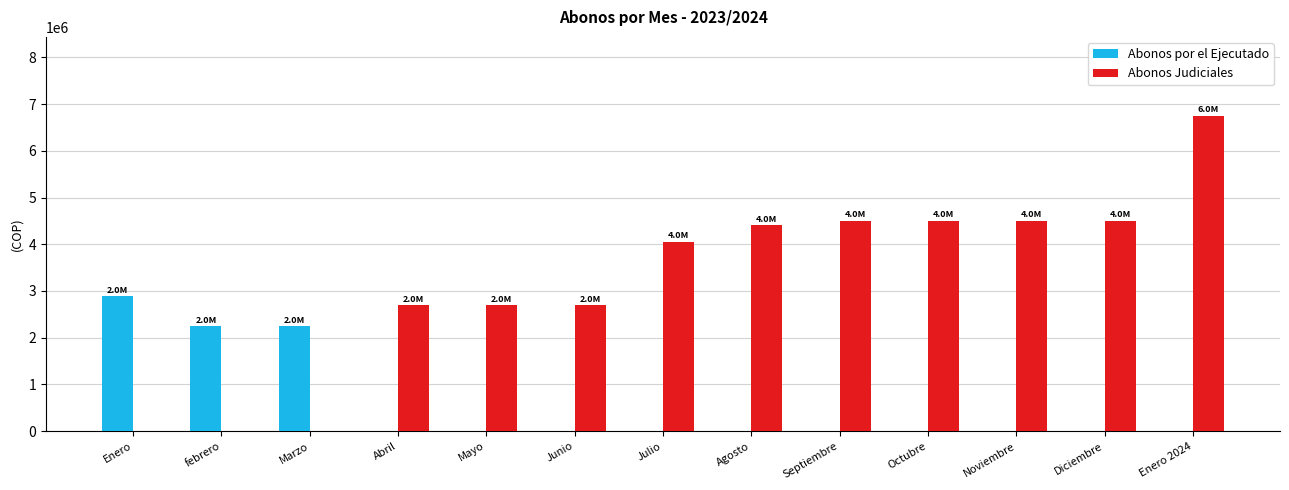

Which series has the largest range (max minus min)?

Abonos Judiciales